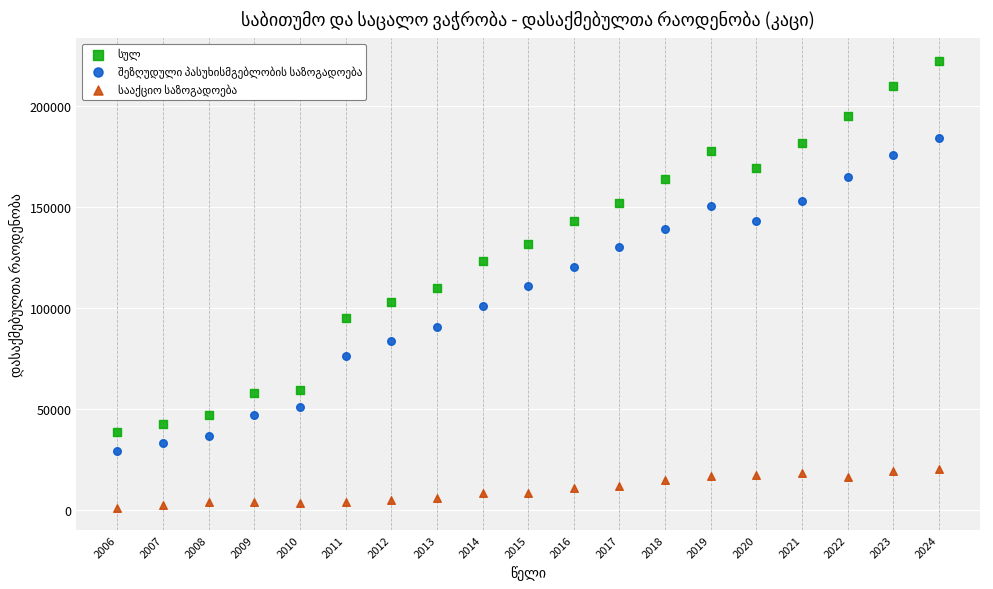

What is the X range (max minus min) for the scatter plot?

18